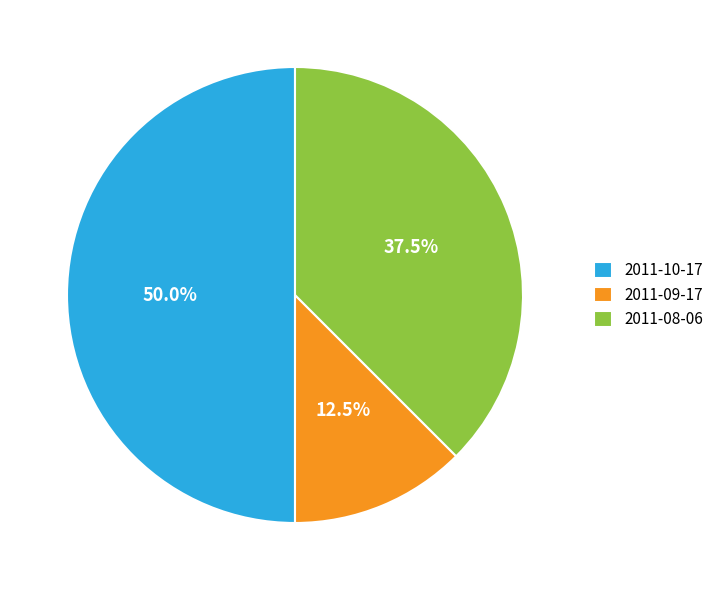

Rank the categories by value from lowest to highest.

2011-09-17, 2011-08-06, 2011-10-17